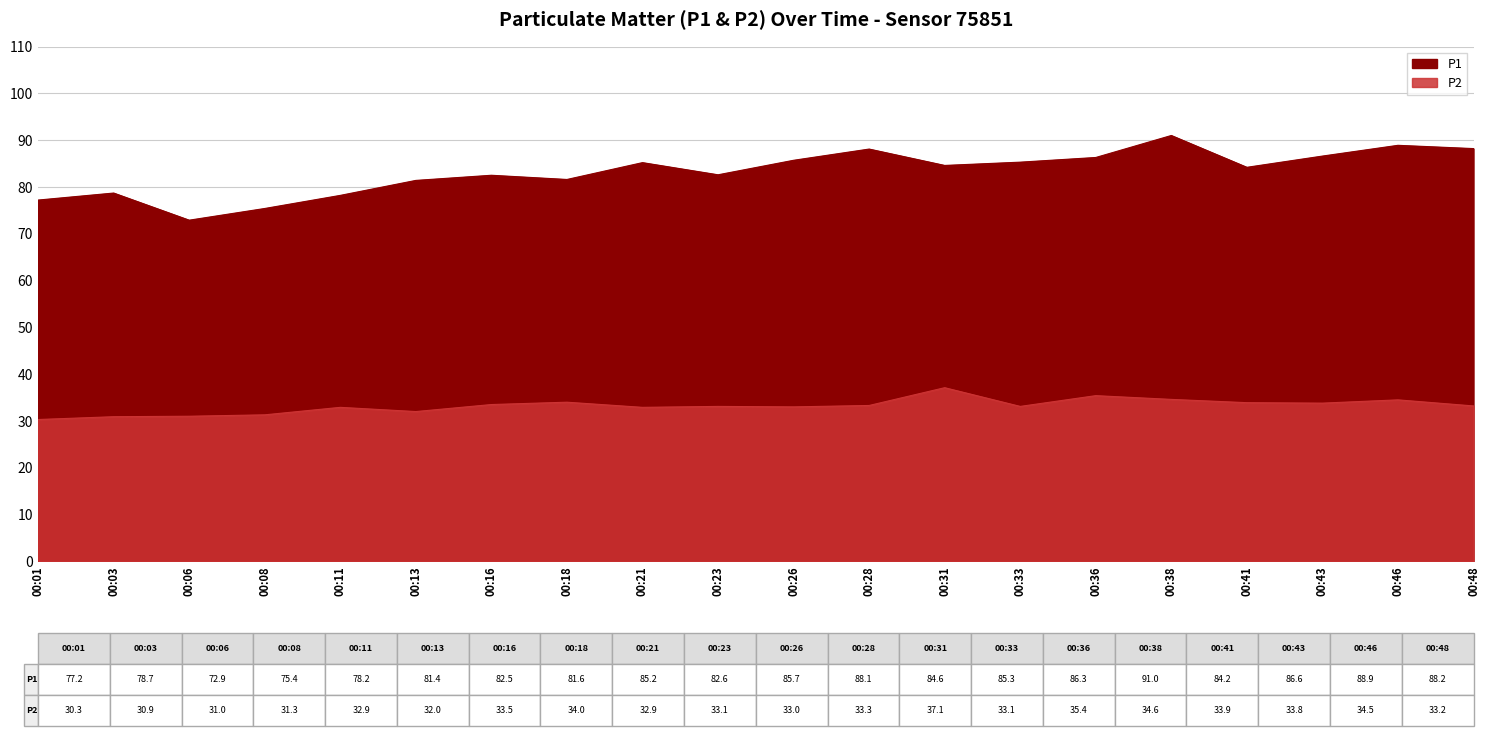

What is the value of the P1 point at the 8th from the left?

81.6